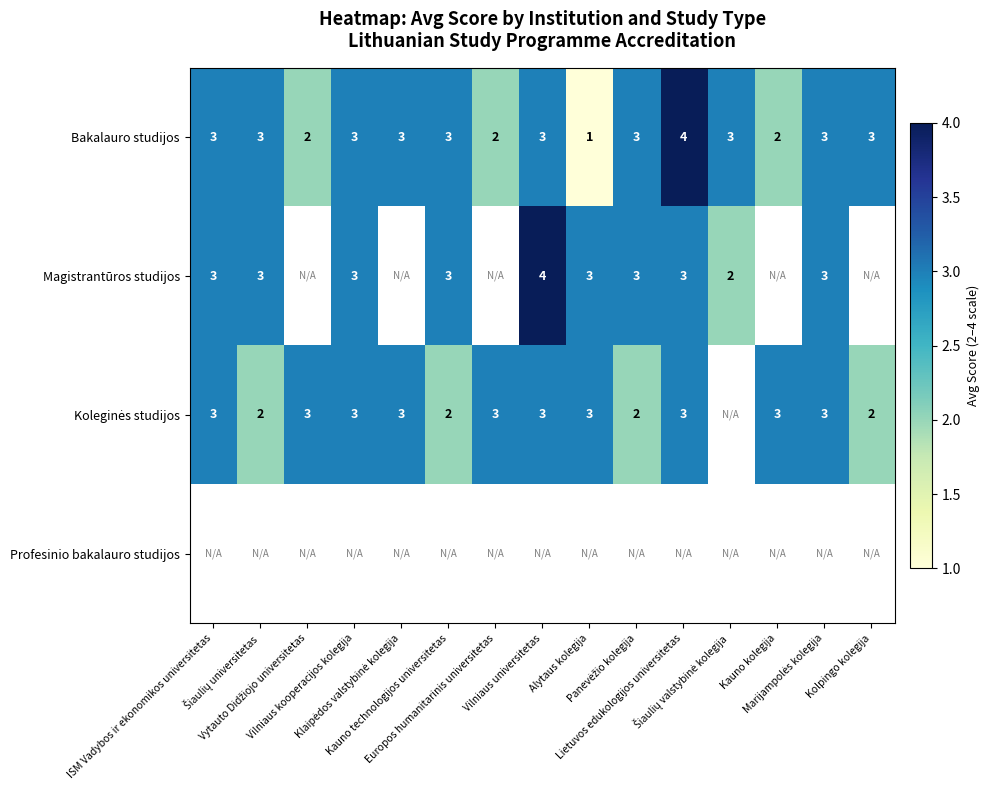

True or false: Magistrantūros studijos has a value of 1.8 at Šiaulių universitetas.

False